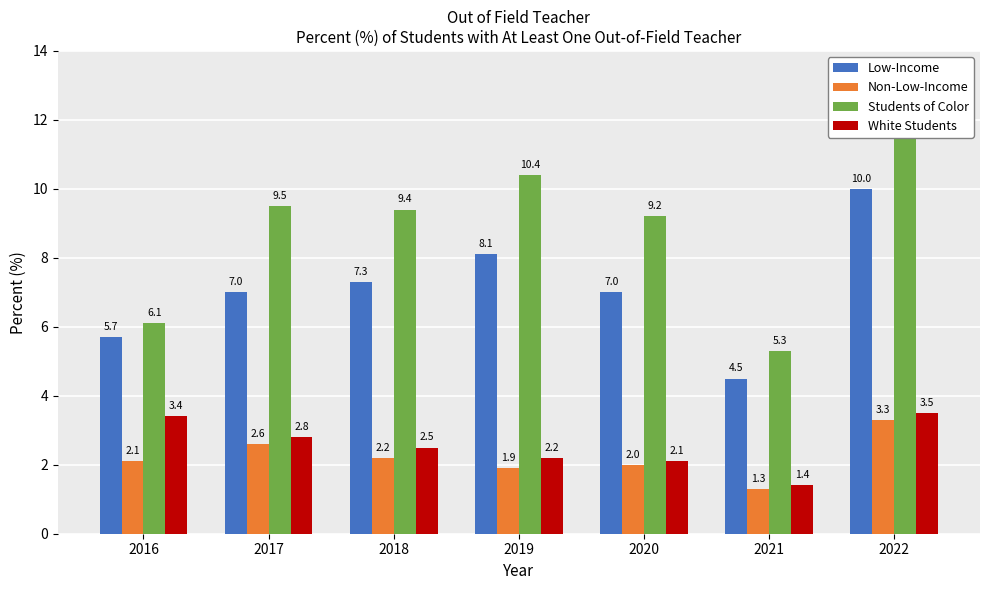

What is the difference between the maximum and minimum values in the Low-Income series?

5.5